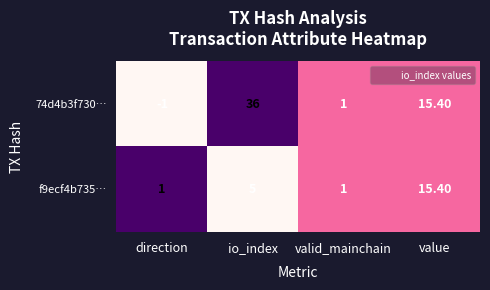

Rank the series at direction from highest to lowest value.

f9ecf4b735…, 74d4b3f730…